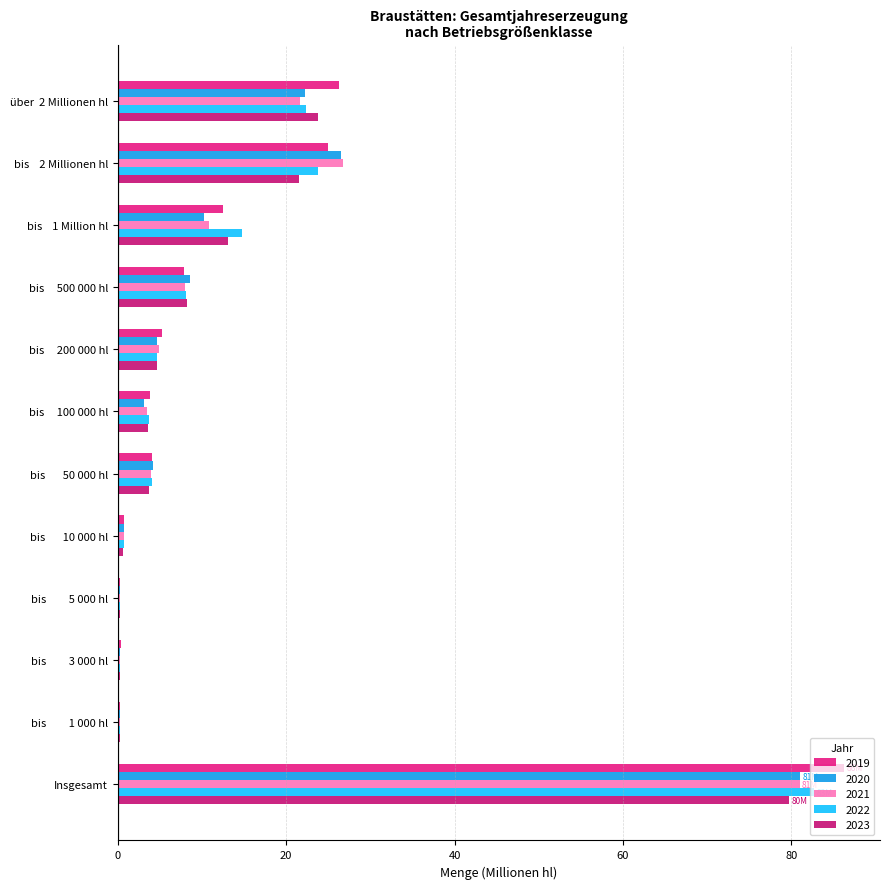

At which category is the sum across all series the highest?

Insgesamt